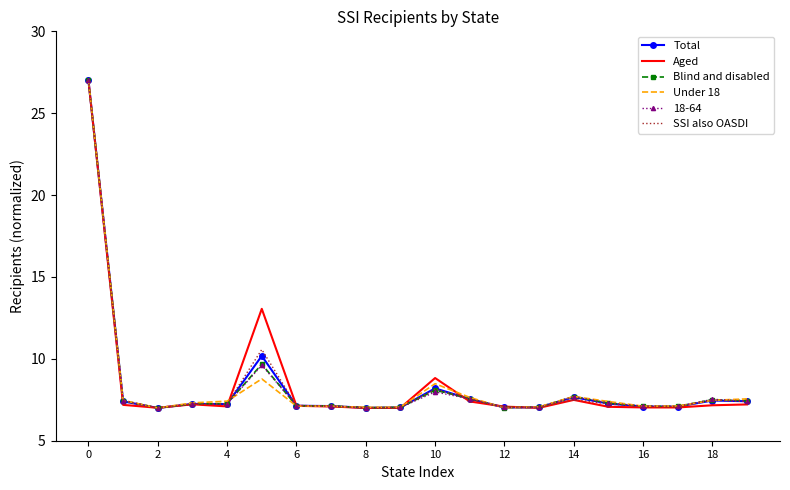

What is the highest value of the 18-64 series?

27.0